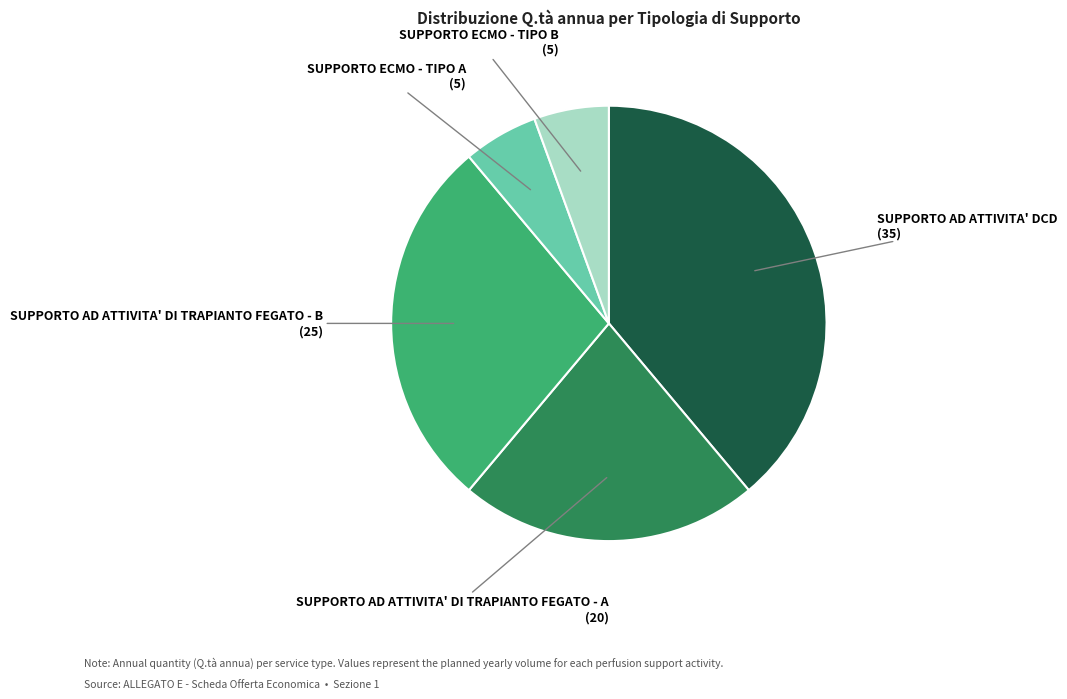

Count the number of slices in the pie.

5